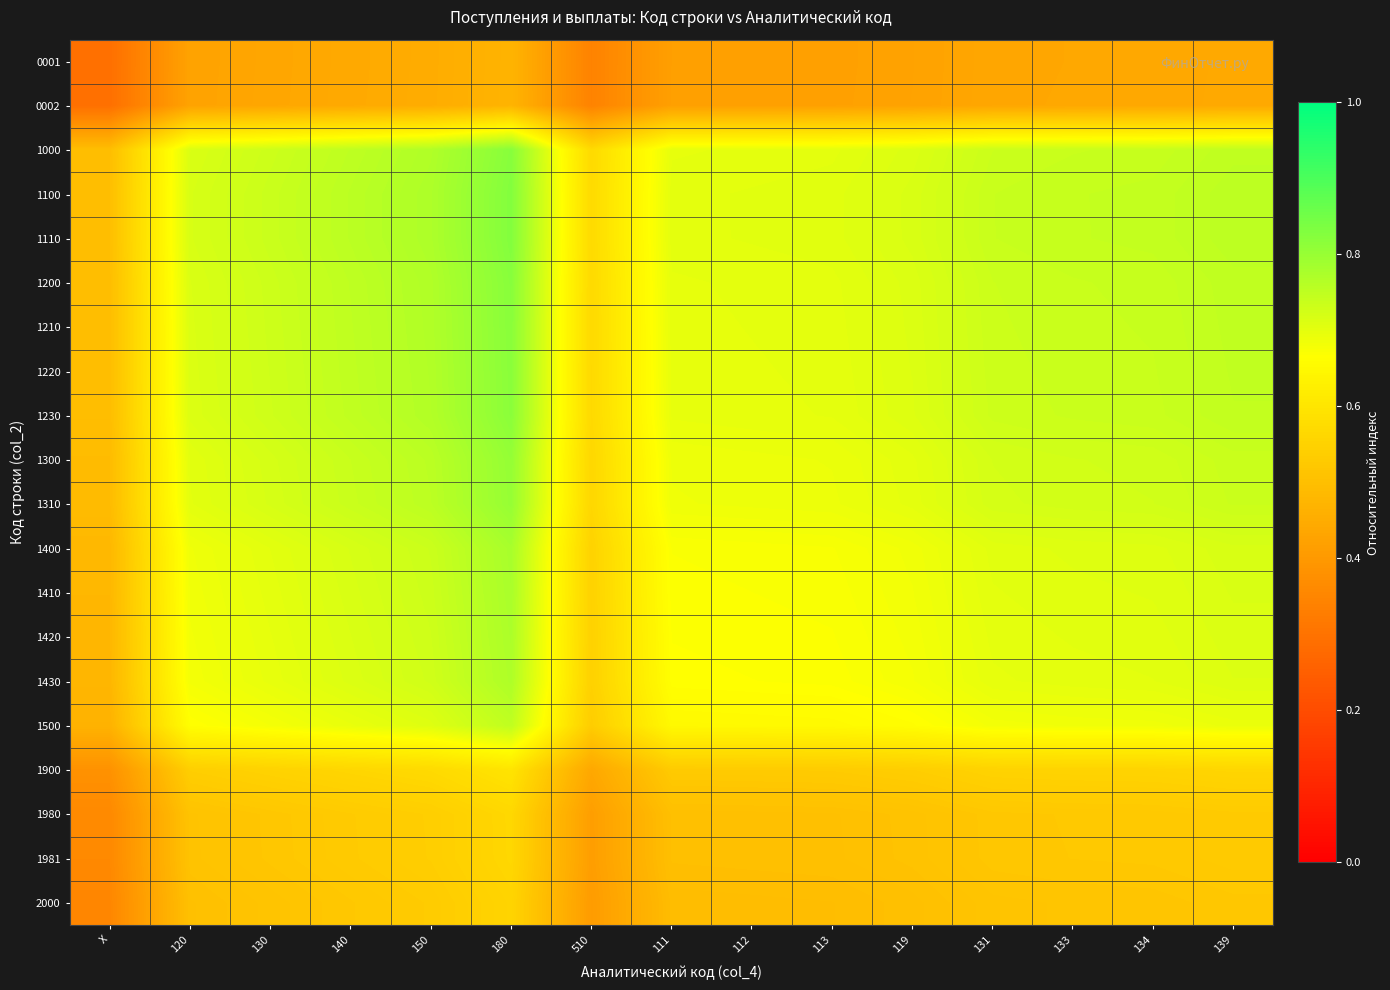

Rank the series at 510 from lowest to highest value.

0001, 0002, 2000, 1981, 1980, 1900, 1500, 1430, 1420, 1410, 1400, 1310, 1300, 1230, 1220, 1210, 1000, 1200, 1110, 1100